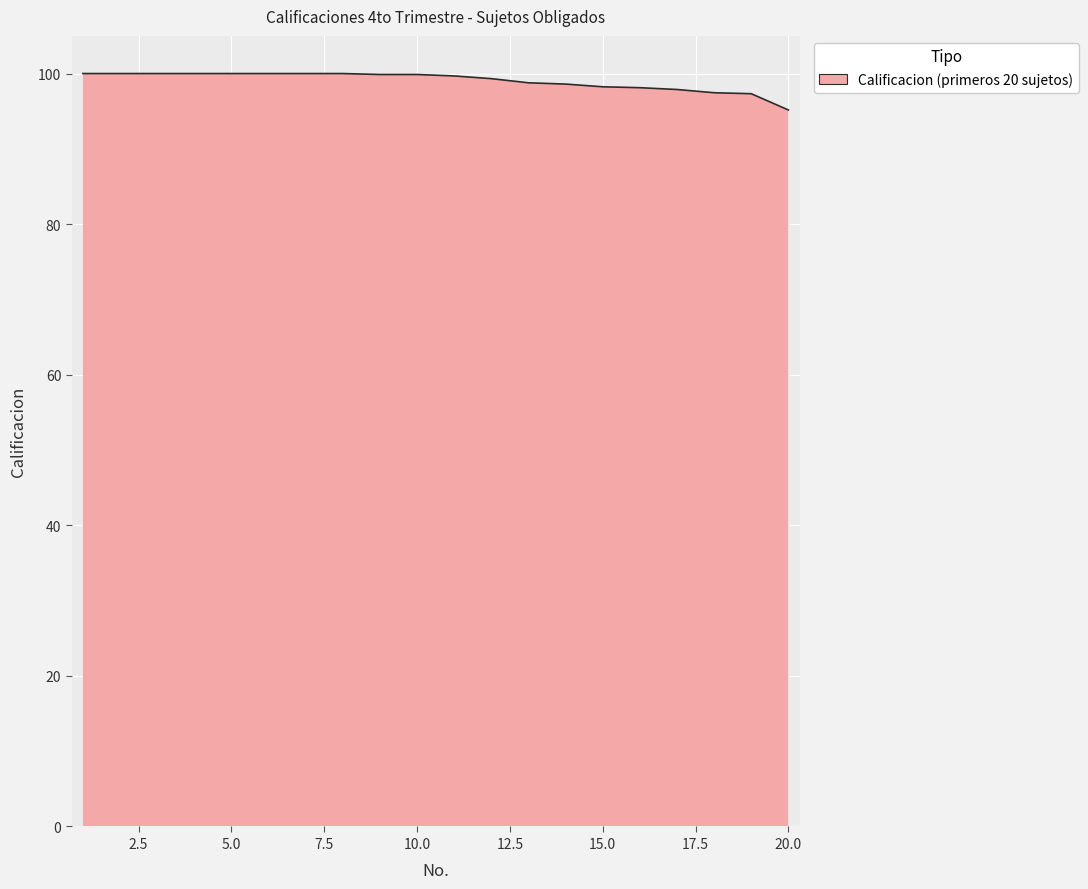

What is the minimum value shown in the chart?

95.2